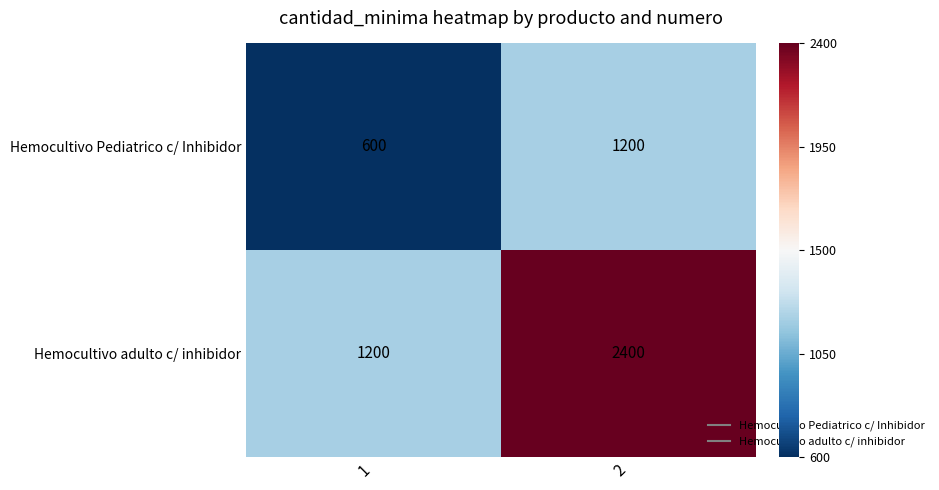

What is the minimum value shown in the chart?

600